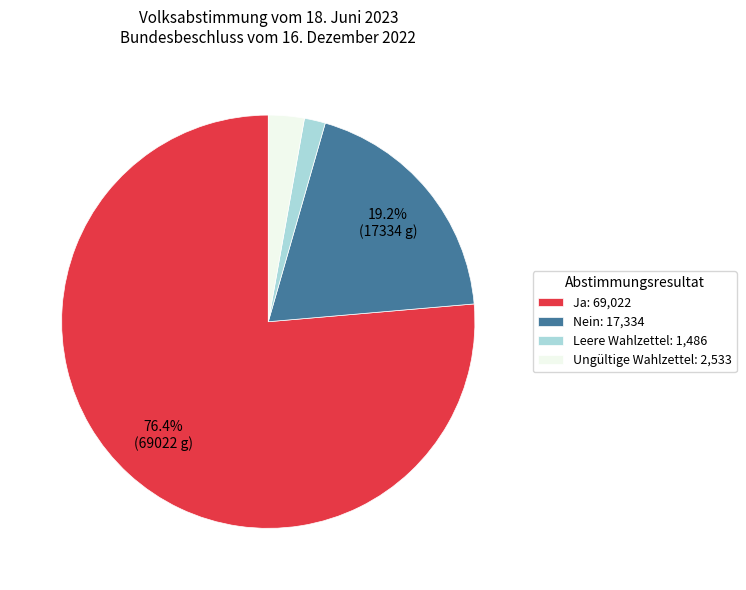

Which slice represents more than half of the pie?

Ja